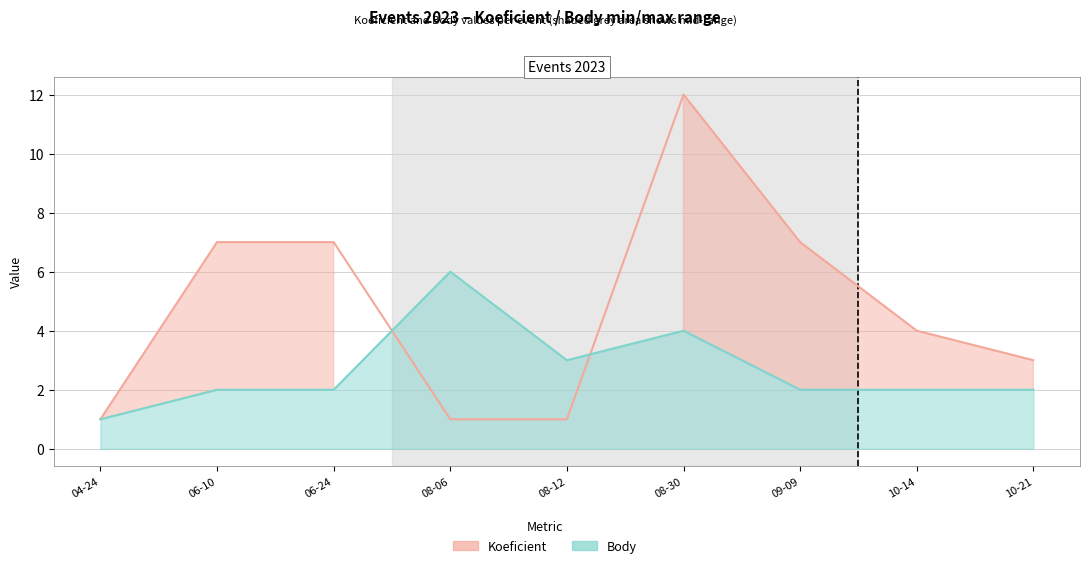

Is it true that Koeficient equals 1 at 04-24?

True